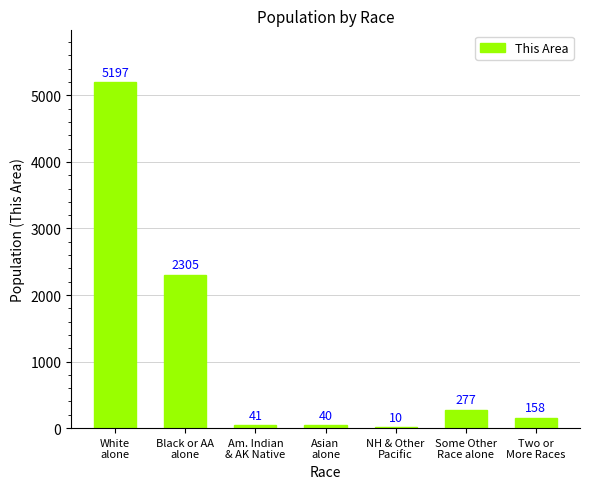

How many categories are shown in the chart?

7